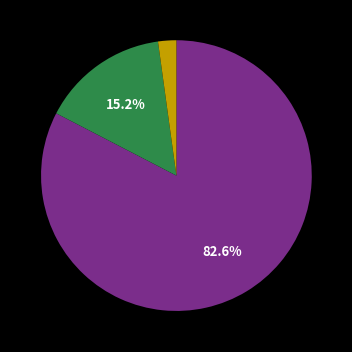

Is there a majority slice in this chart?

Yes